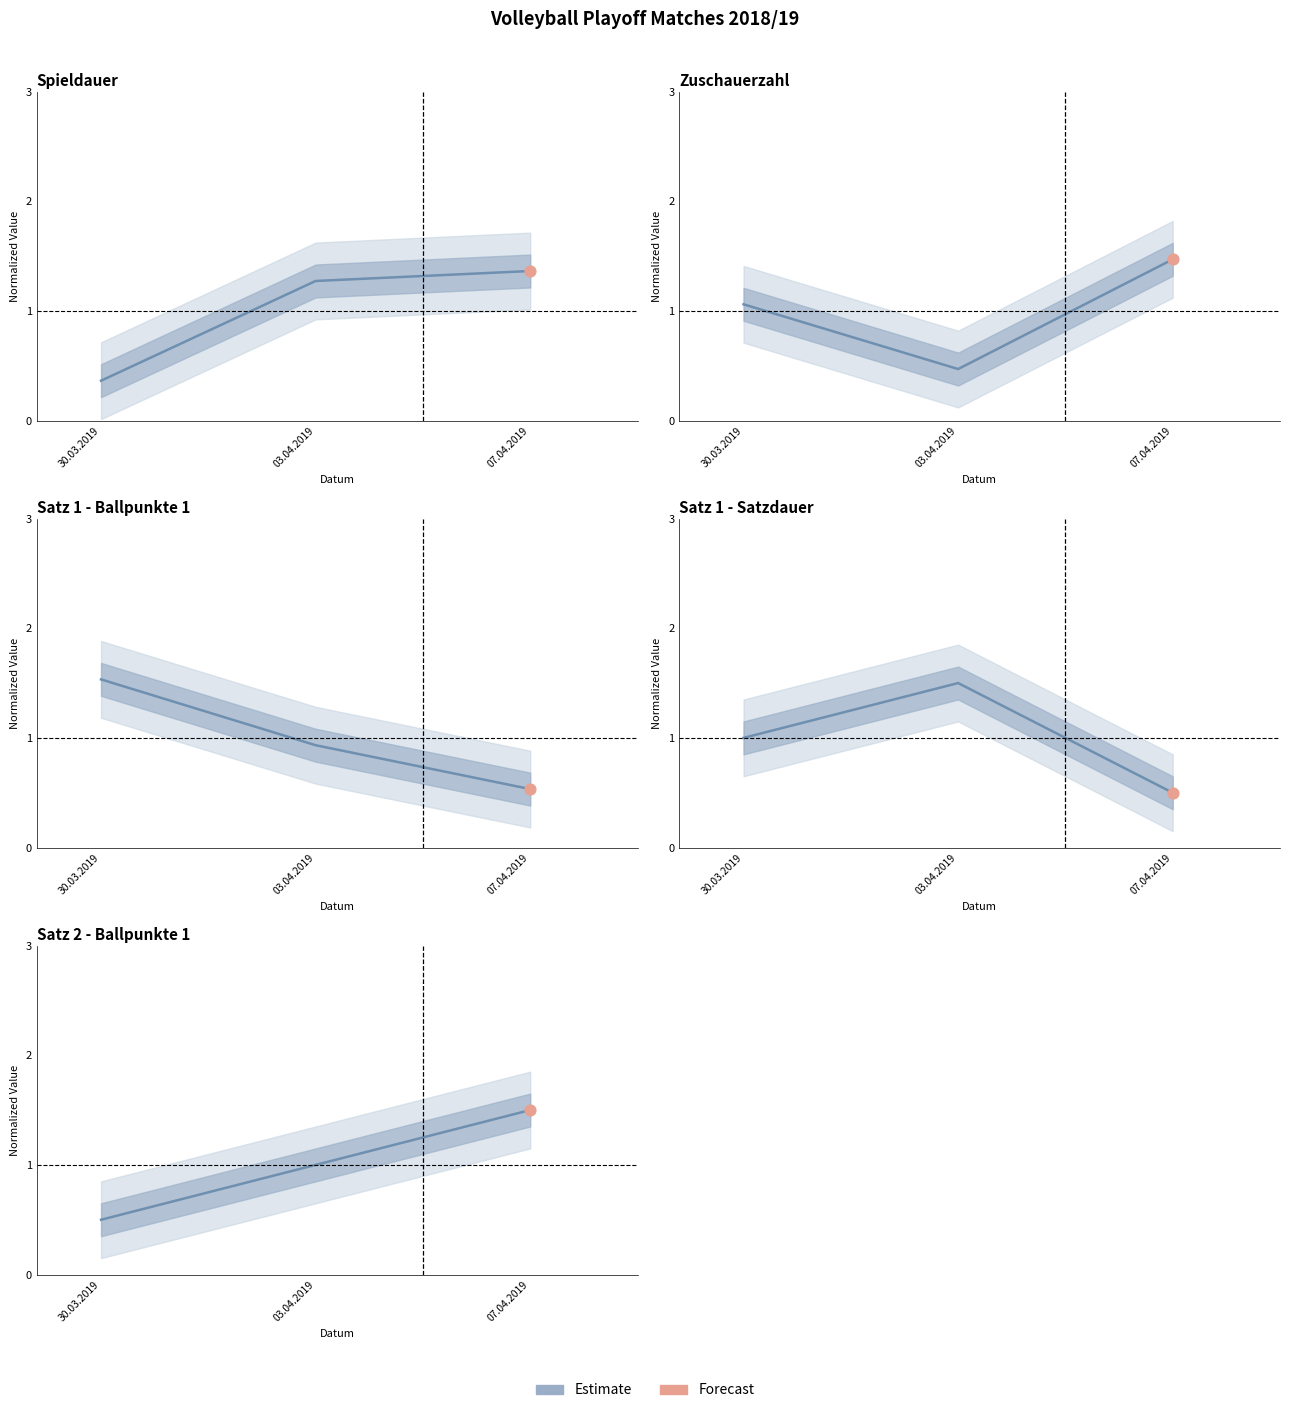

Approximately how many times larger is the value at 07.04.2019 compared to 03.04.2019?

1.5